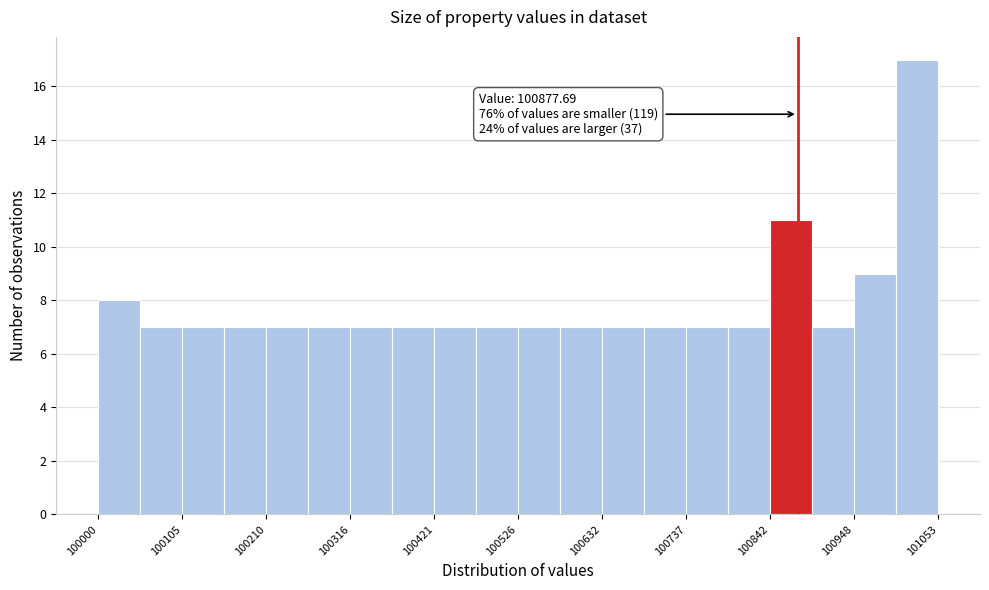

Around what value on the x-axis is the tallest bar? Give the approximate position of its centre, as read against the axis.

101020